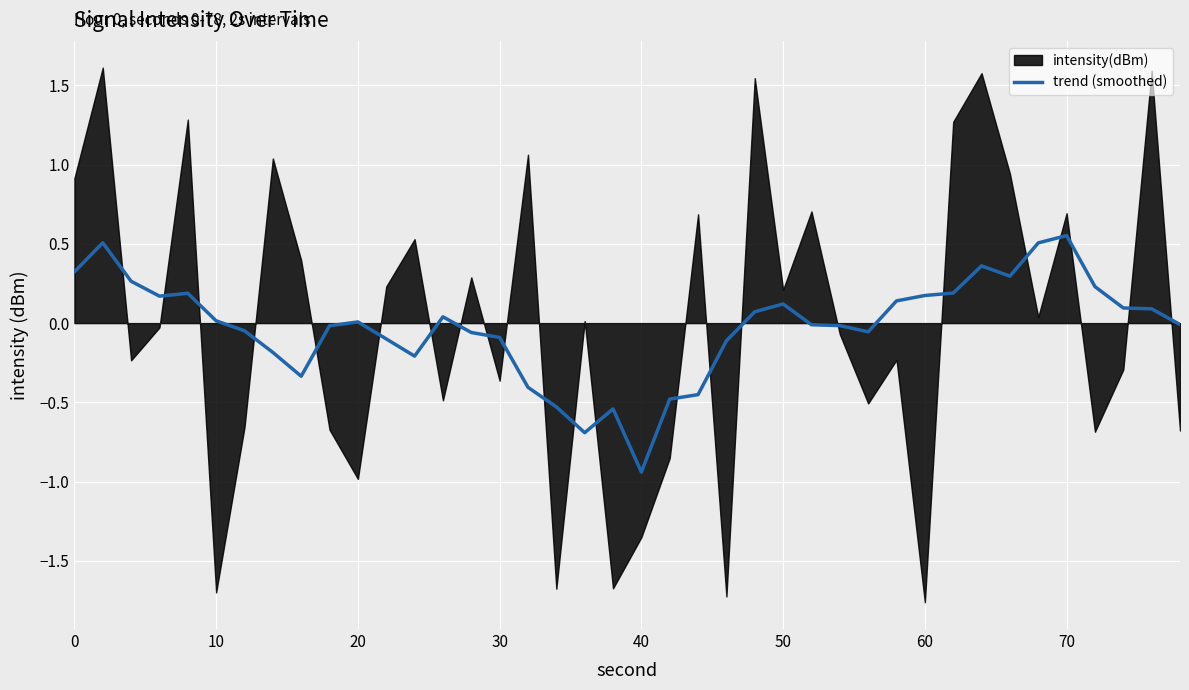

Reading left to right, extract all data points from this chart.

0.3	0.5	0.3	0.2	0.2	0.0	-0.0	-0.2	-0.3	-0.0	0.0	-0.1	-0.2	0.0	-0.1	-0.1	-0.4	-0.5	-0.7	-0.5	-0.9	-0.5	-0.5	-0.1	0.1	0.1	-0.0	-0.0	-0.1	0.1	0.2	0.2	0.4	0.3	0.5	0.6	0.2	0.1	0.1	-0.0